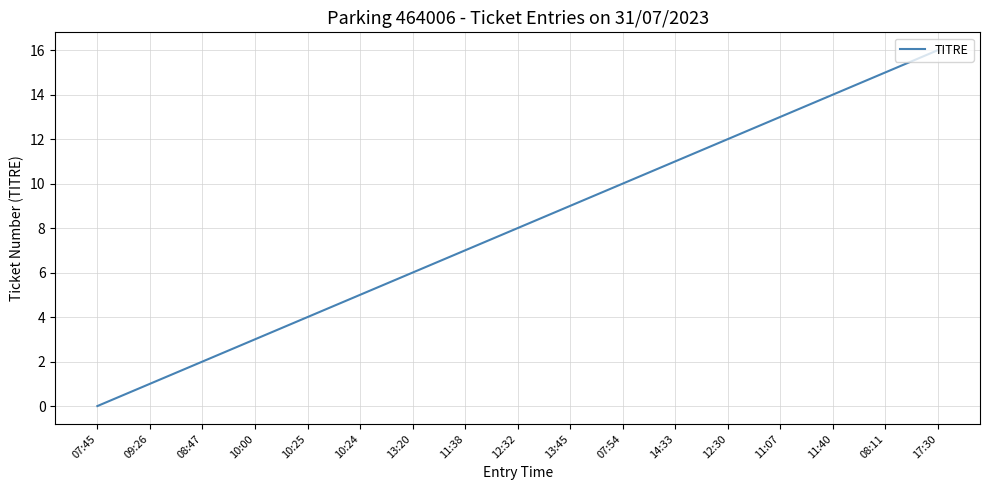

What is the change in value from 07:45 to 12:30?

+12